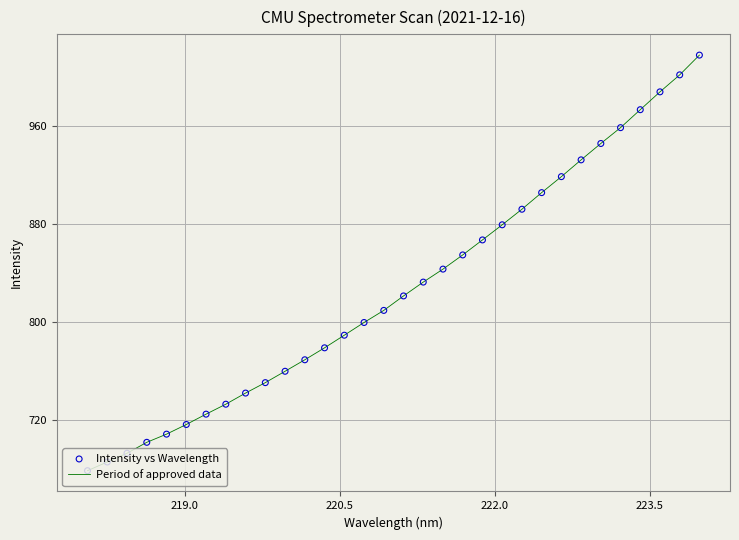

What is the difference between the maximum and minimum values?

339.4